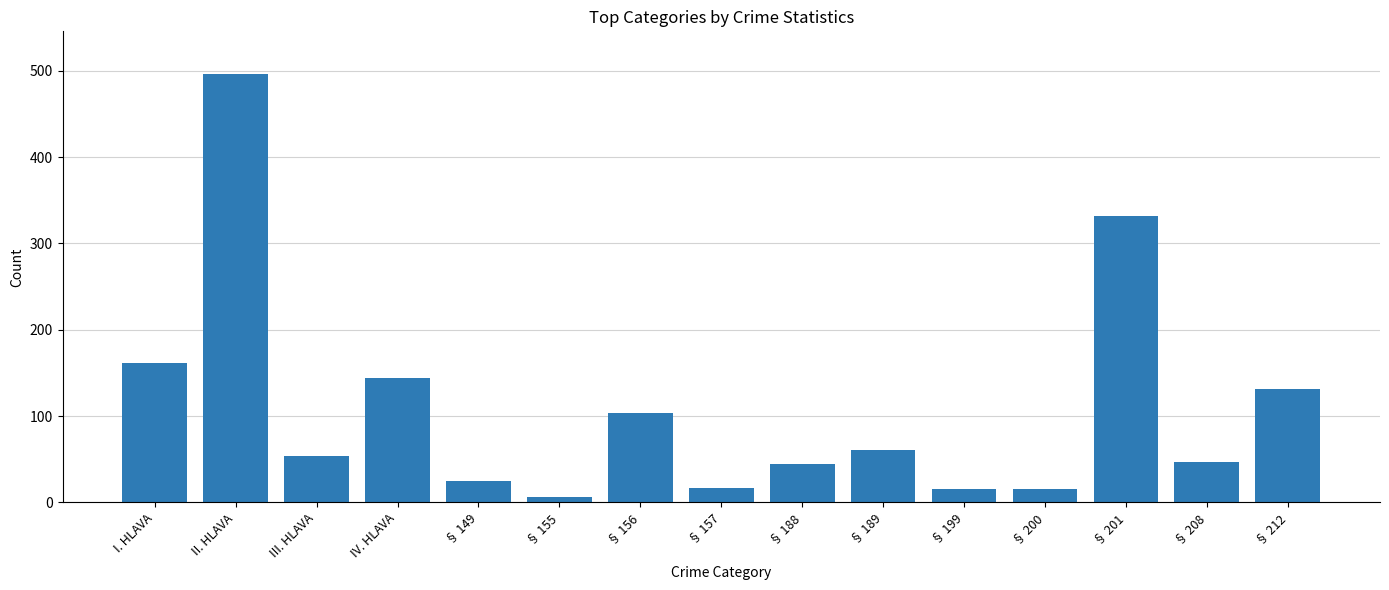

Approximately how many times larger is the value at § 149 compared to § 208?

0.5